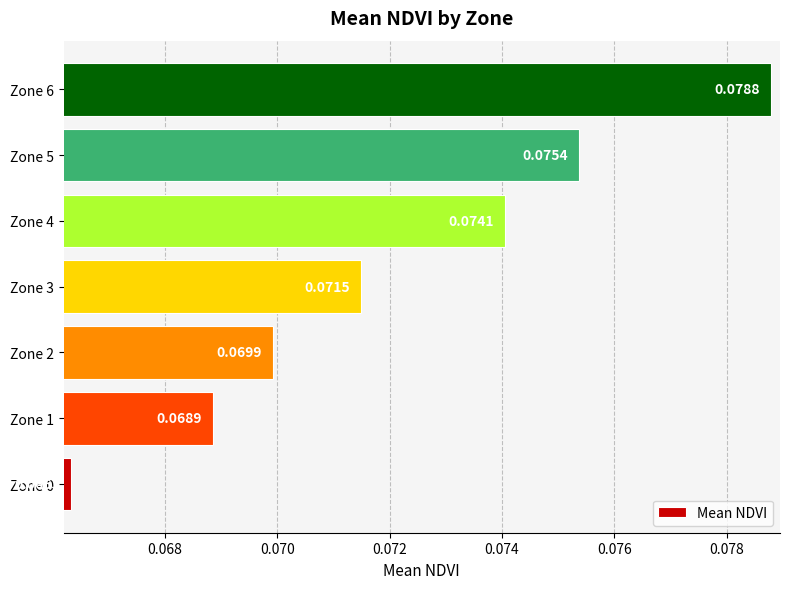

Are the bars horizontal?

Yes